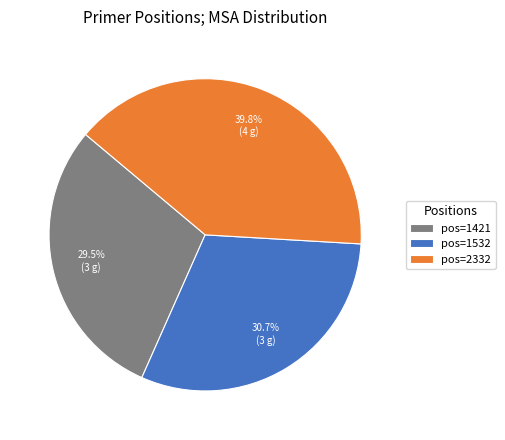

Which slice is the smallest?

pos=1421